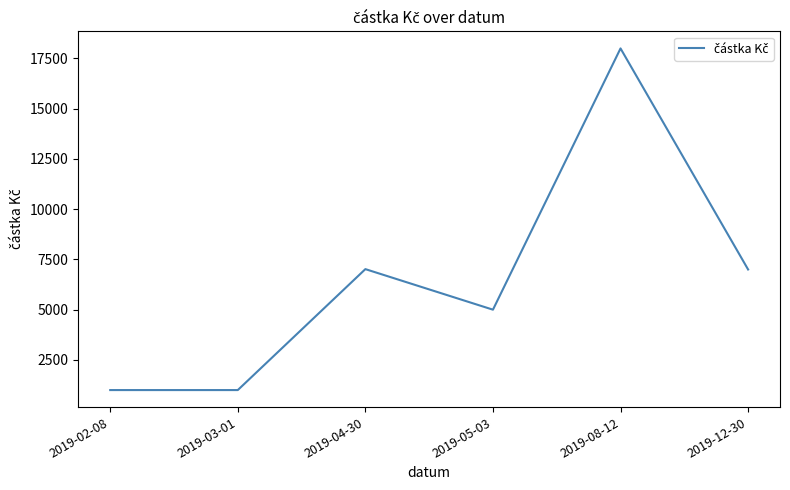

The value at 2019-05-03 is 1522. True or false?

False